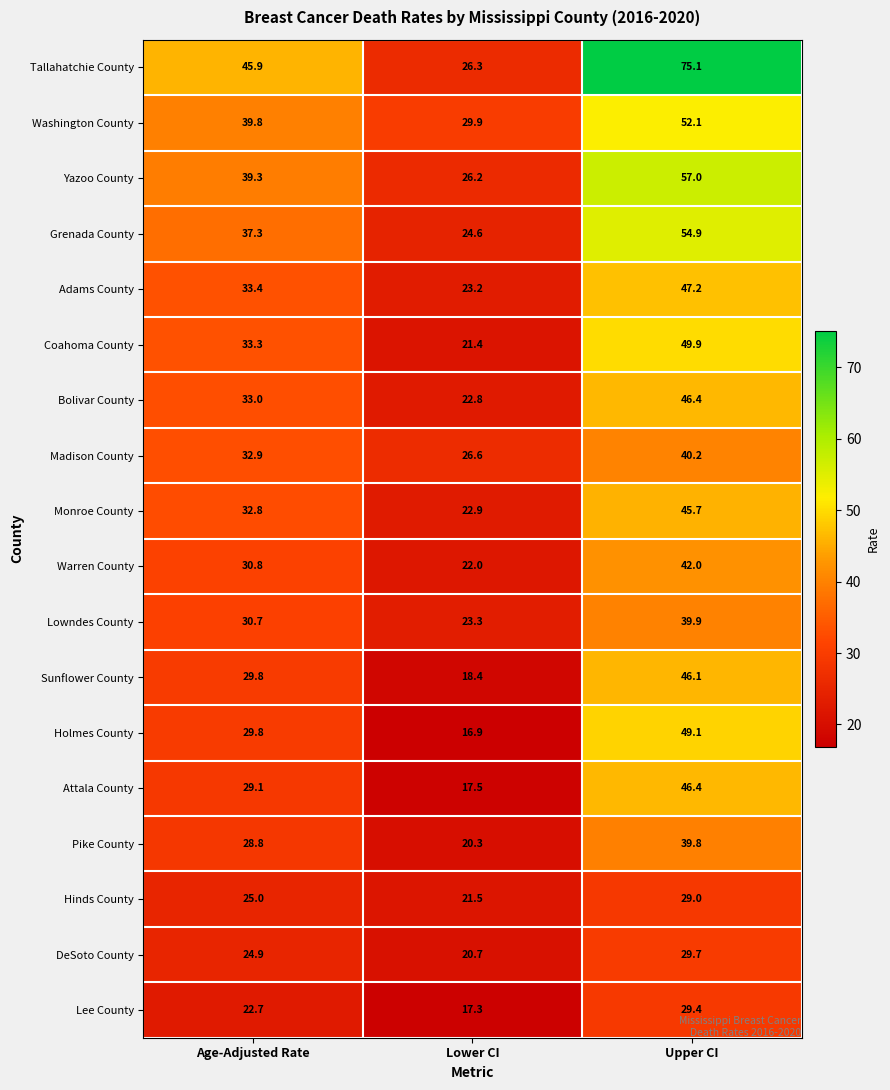

Which series has the largest range (max minus min)?

Tallahatchie County